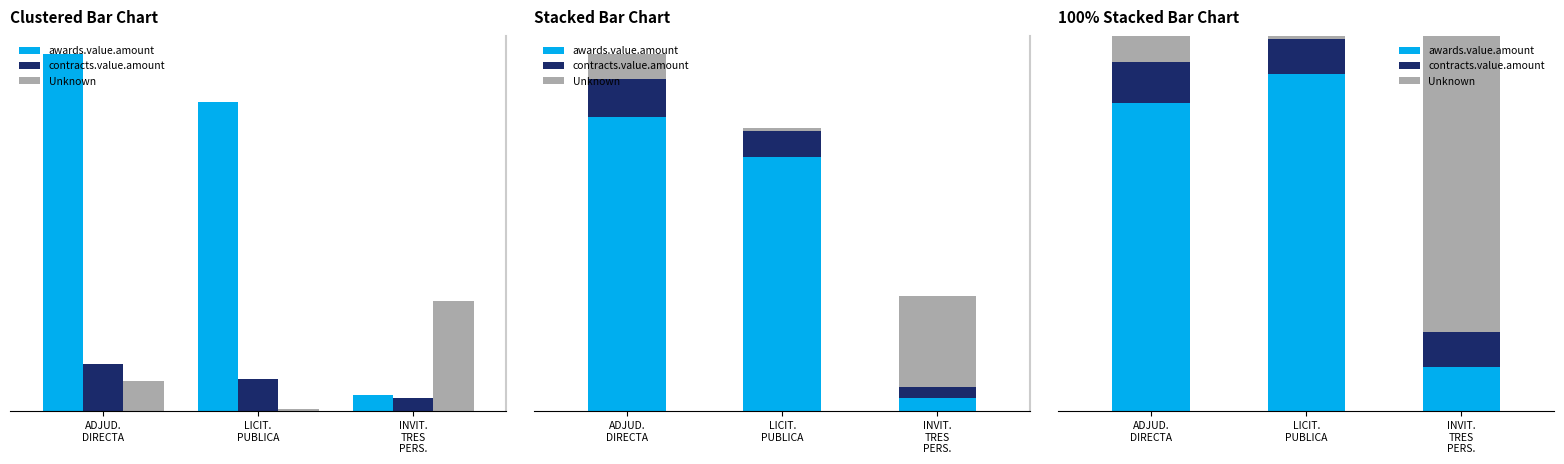

The Unknown series shows 0.7 at LICIT.
PUBLICA. True or false?

True